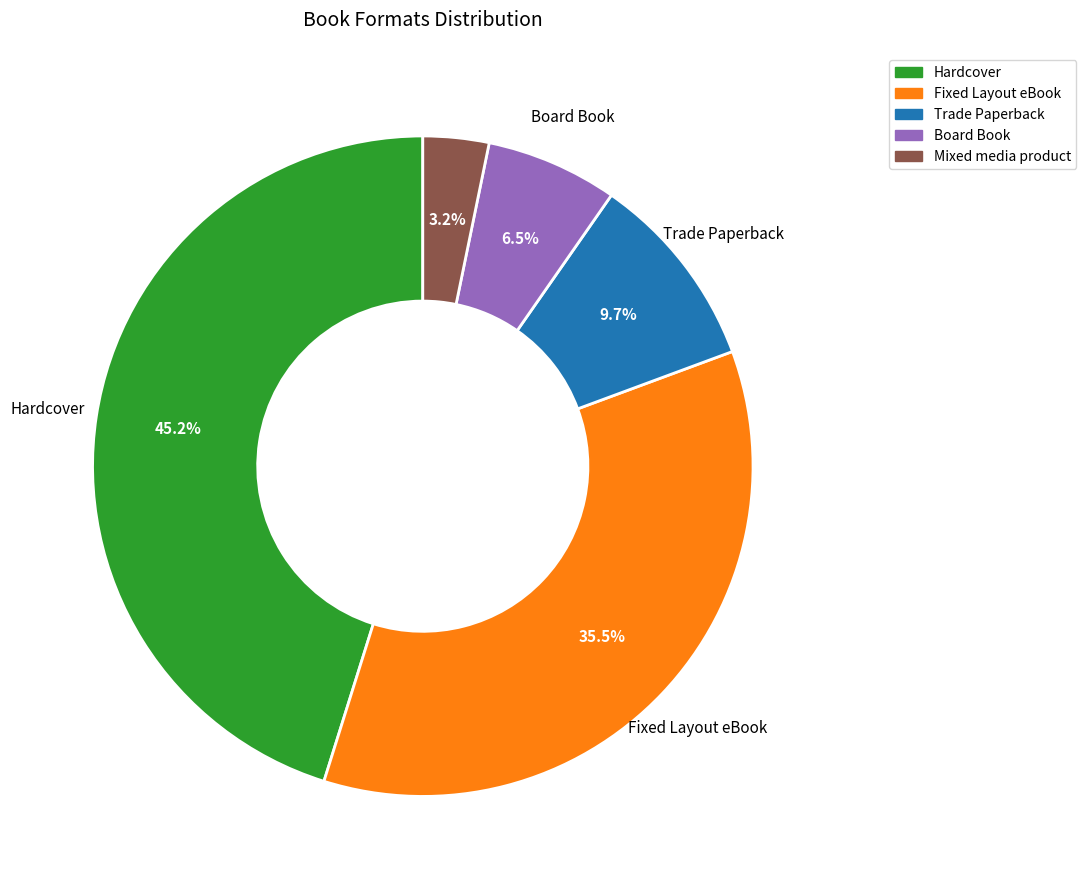

Is there a majority slice in this chart?

No